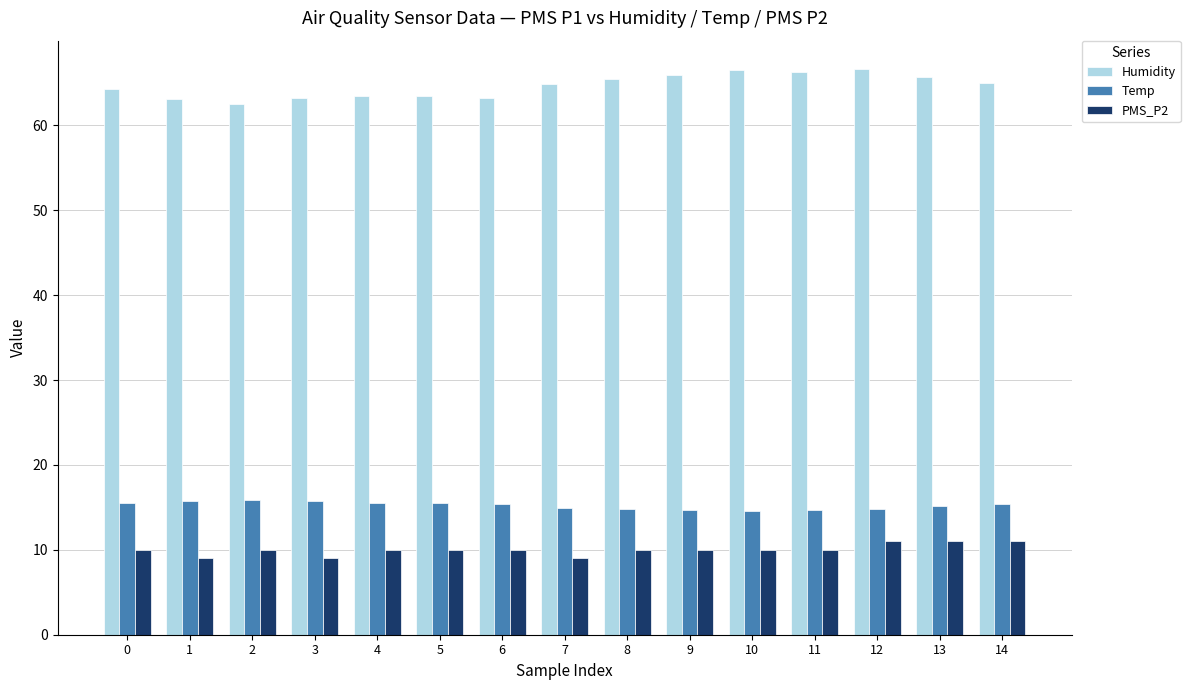

What is the maximum value for Temp?

15.9